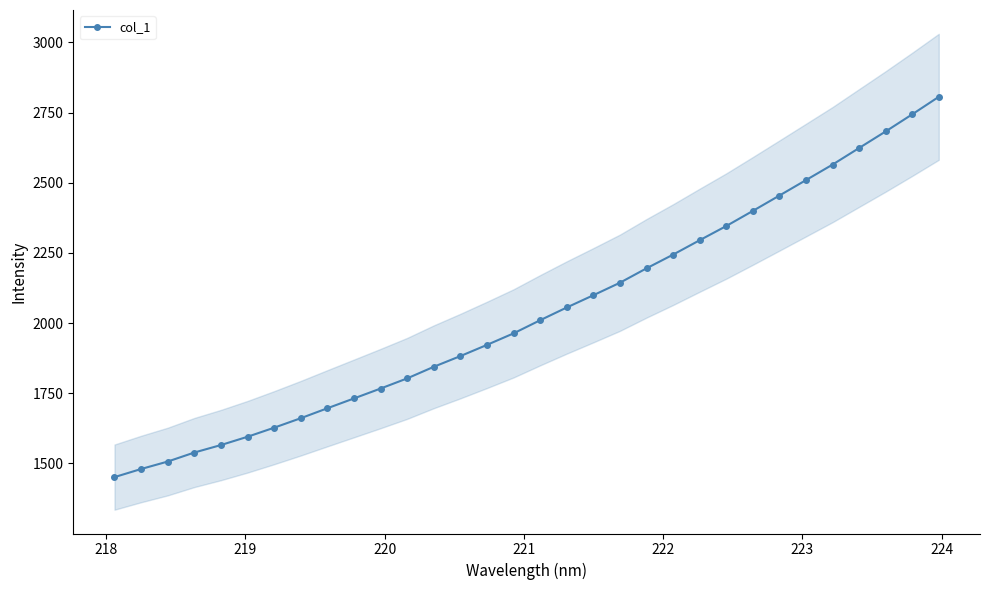

What is the minimum value for col_1?

1451.4